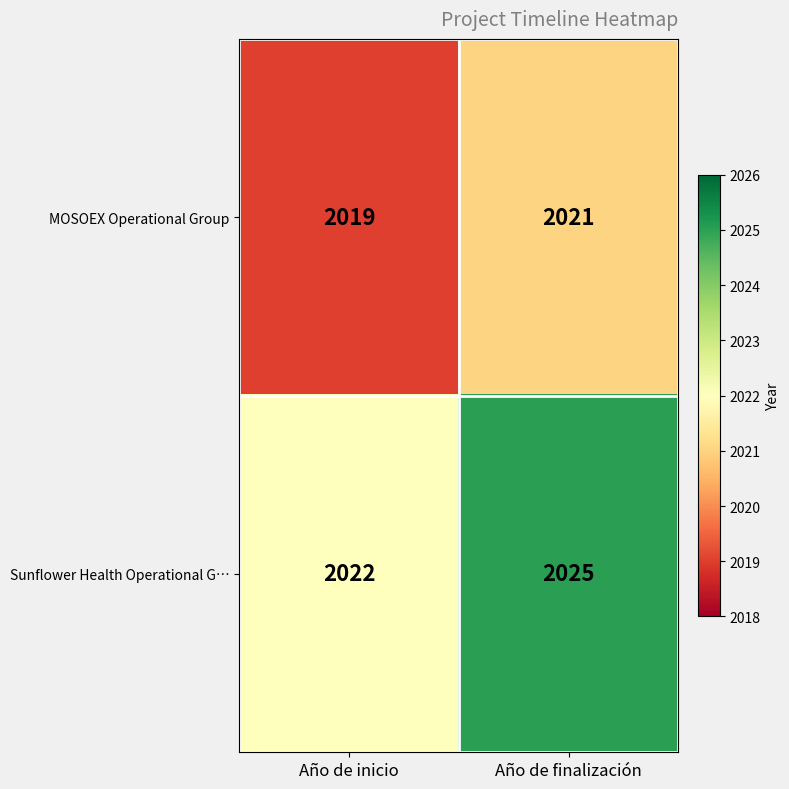

What is the difference between the Sunflower Health Operational G… values at Año de inicio and Año de finalización?

3